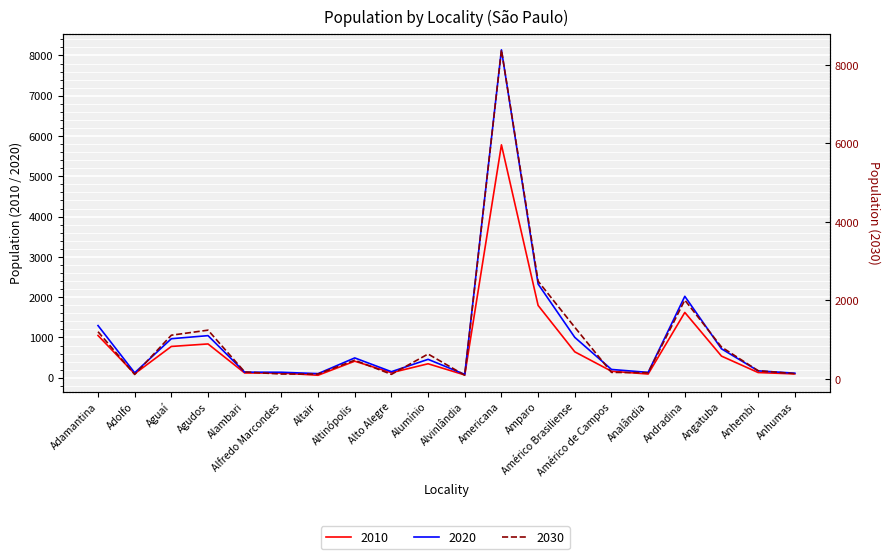

Which series has the widest spread of values?

2030